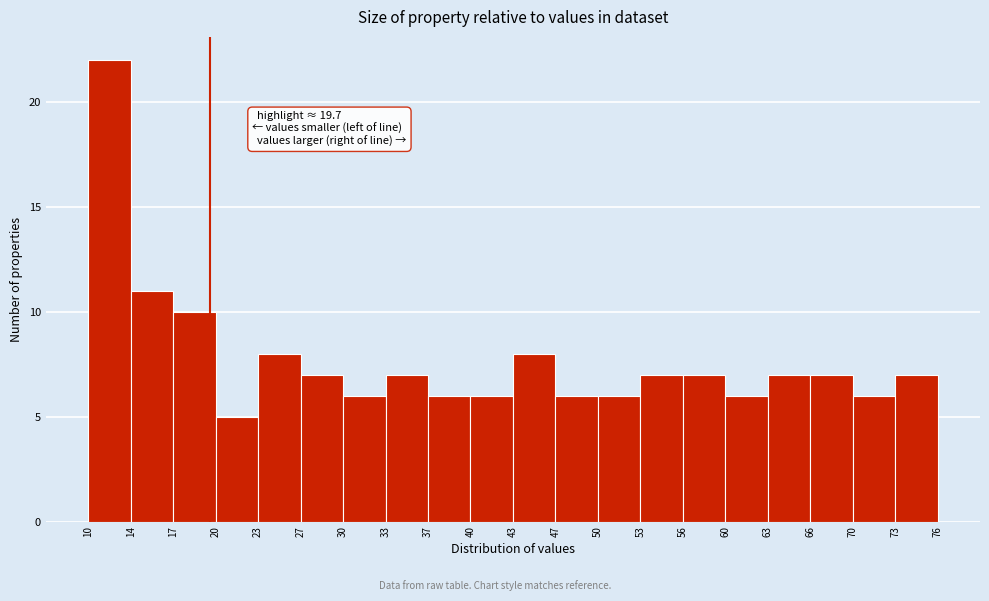

Over which range of the x-axis is the bar tallest?

10 to 14